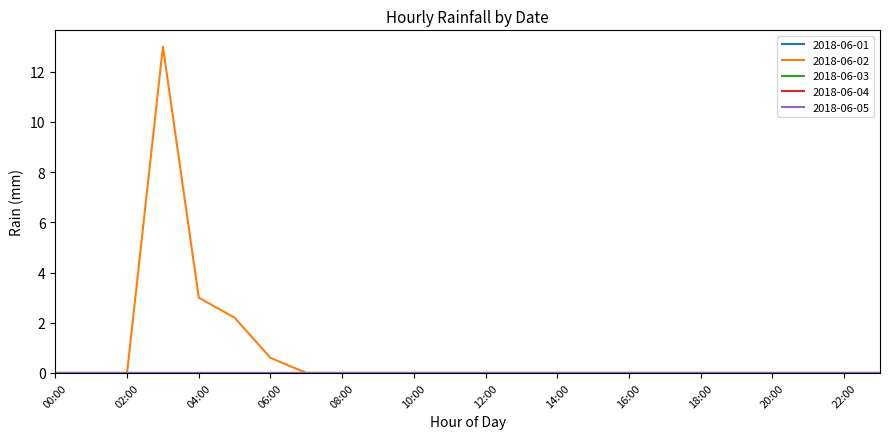

At how many categories does at least one series exceed 10?

1